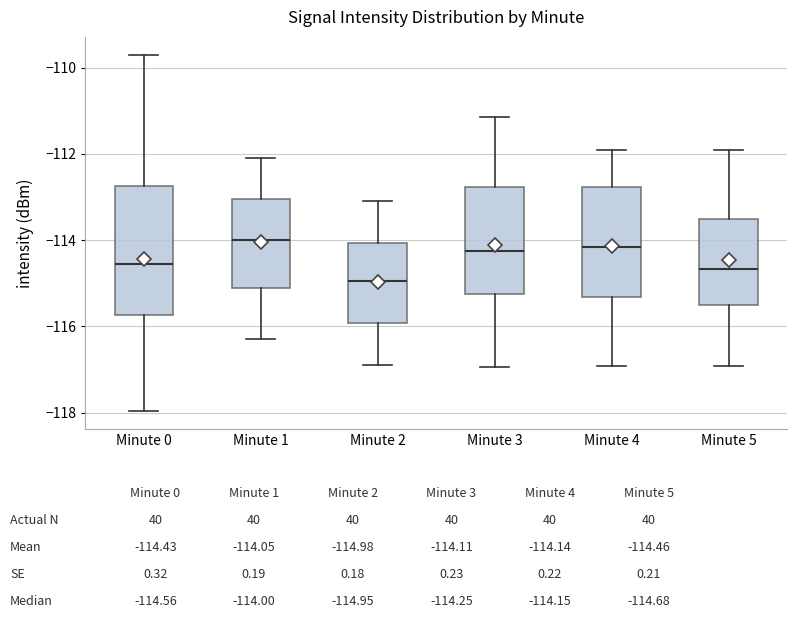

Which box is the tallest, from its lower edge to its upper edge?

Minute 0